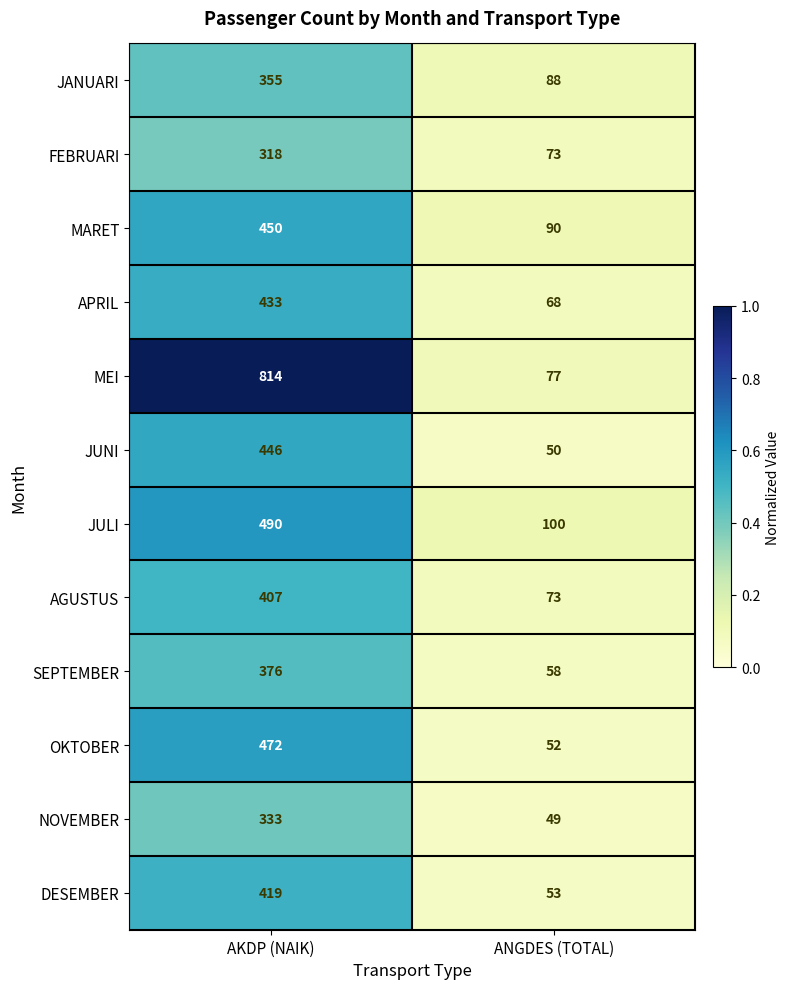

What is the spread (max minus min) of values at ANGDES (TOTAL)?

51